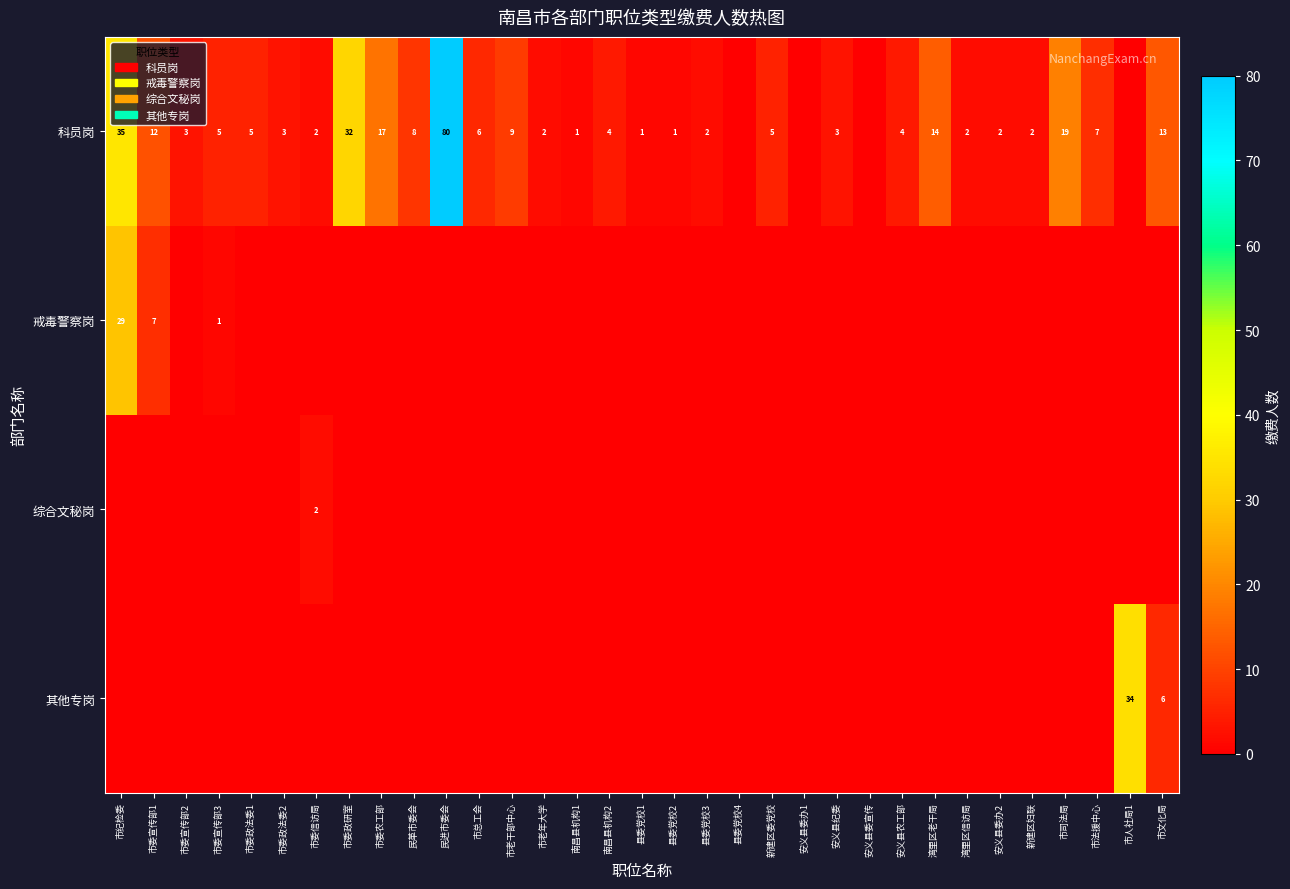

At how many categories does at least one series exceed 4?

16